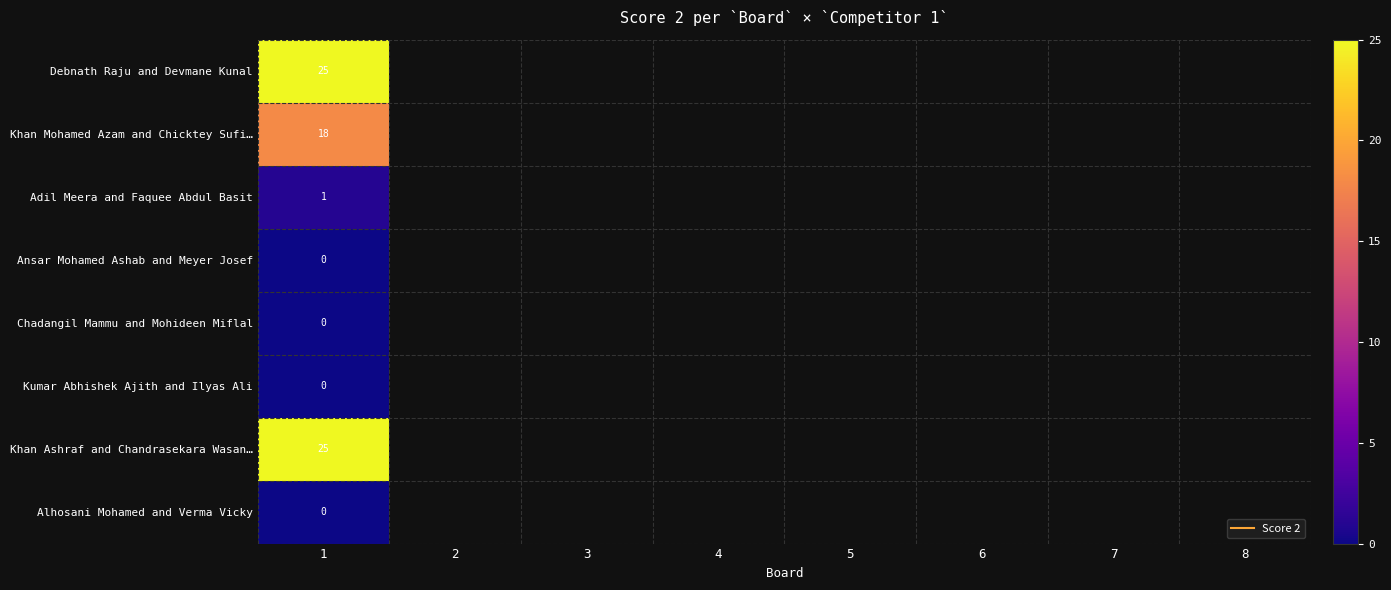

Is the value of Khan Mohamed Azam and Chicktey Sufi… at 2 greater than the value of Kumar Abhishek Ajith and Ilyas Ali at 5?

No